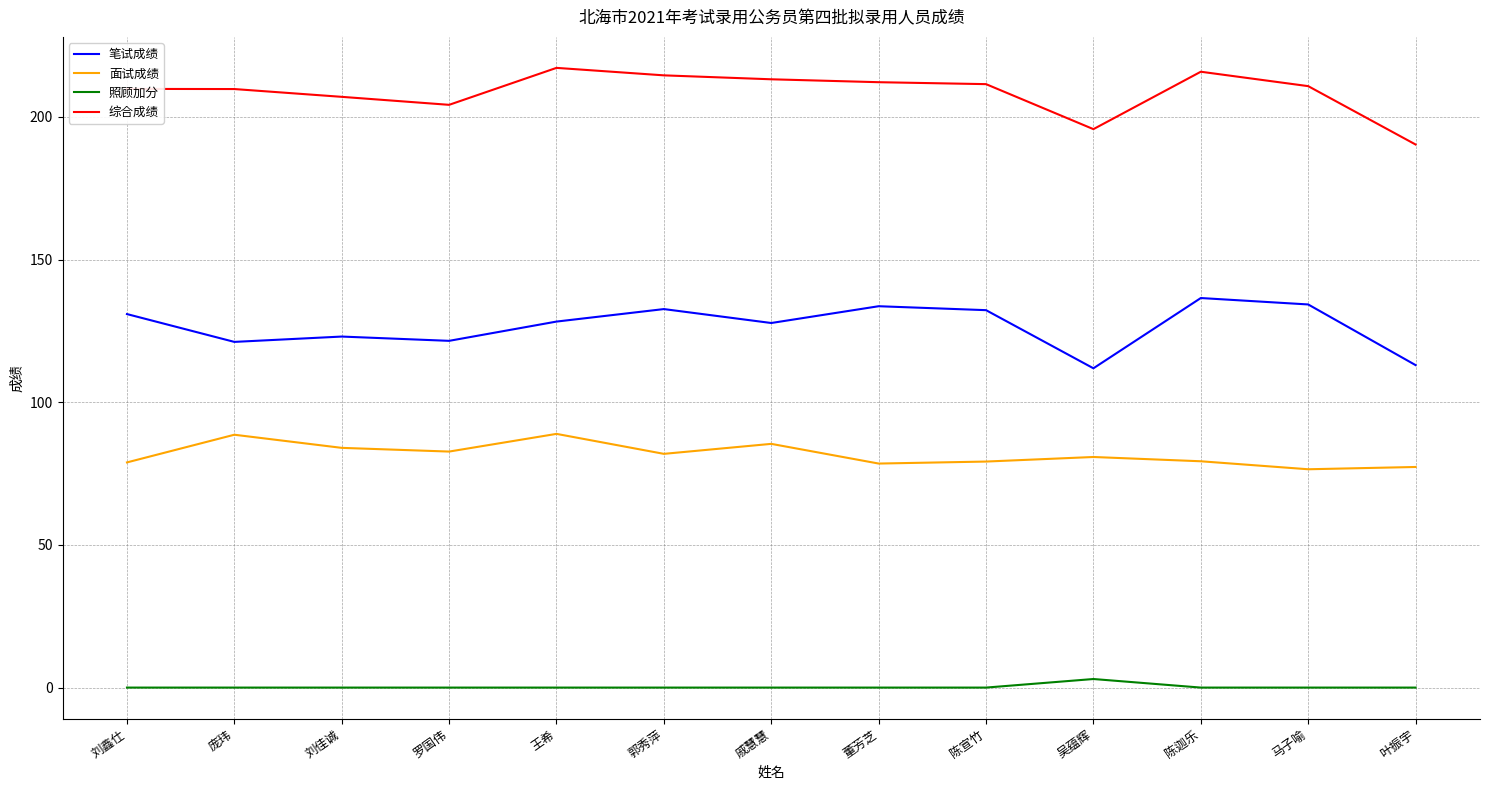

True or false: 面试成绩 and 笔试成绩 cross at least once.

False